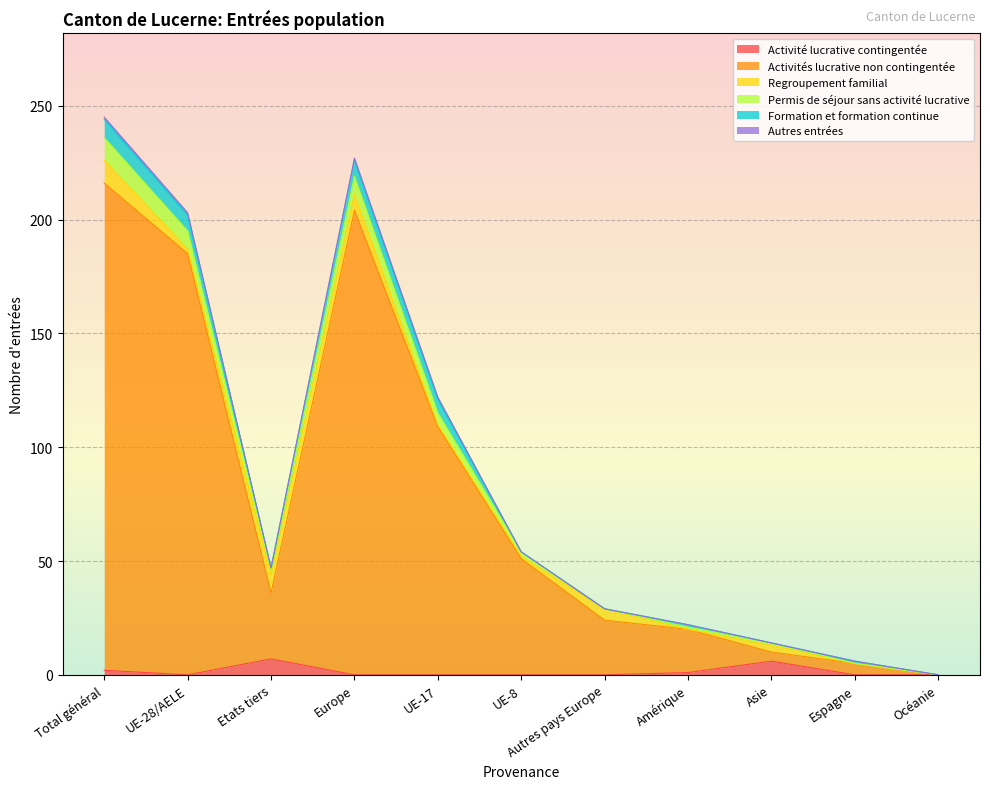

True or false: Activités lucrative non contingentée and Activité lucrative contingentée intersect in this chart.

False